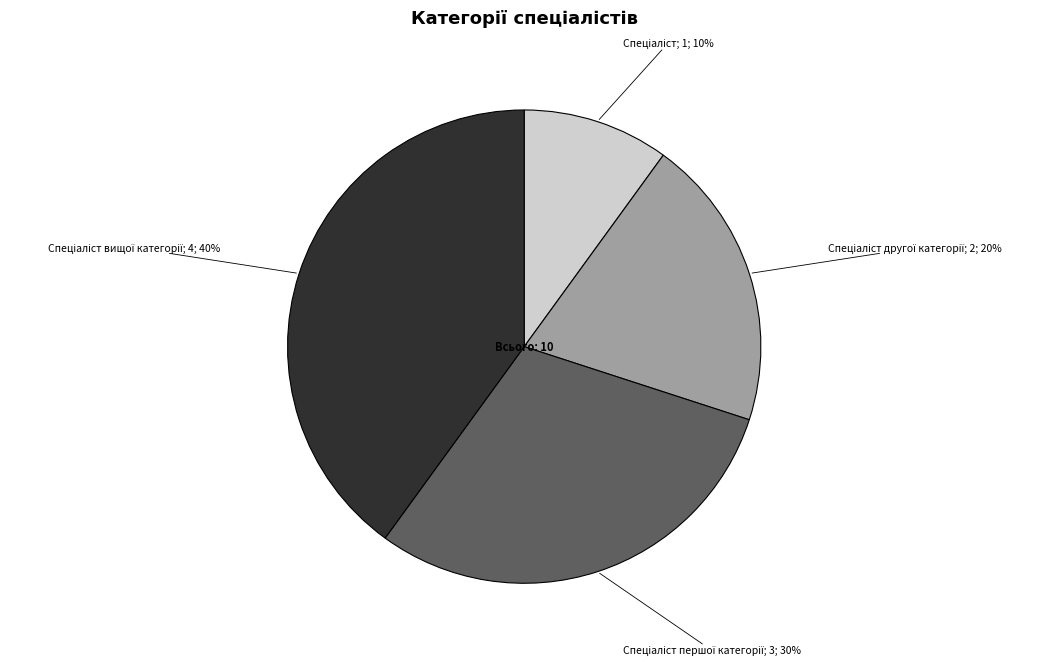

To the nearest percent, what is the difference between the largest and smallest slice percentages?

30%